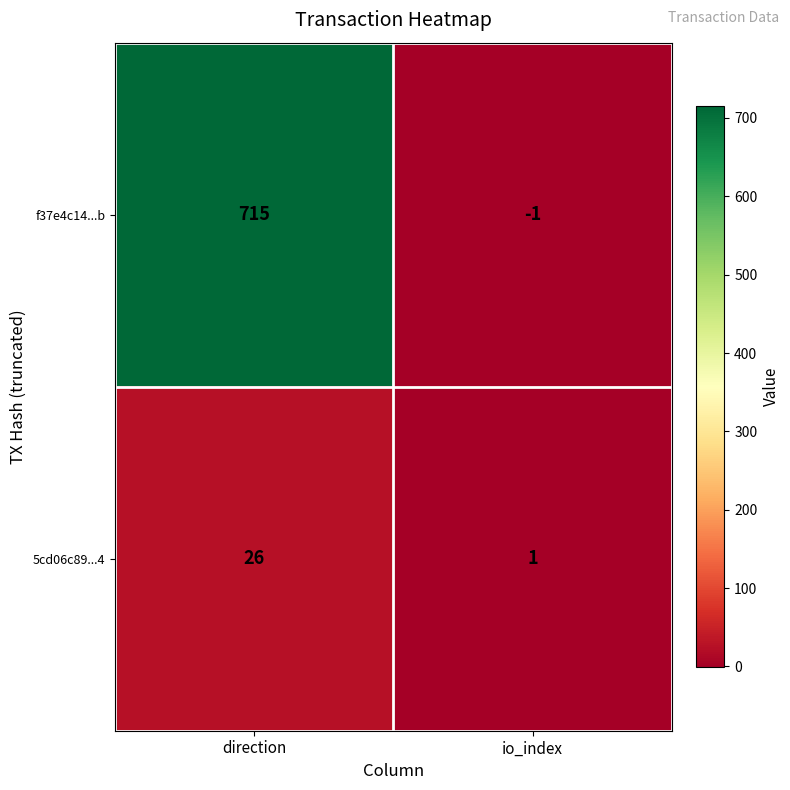

The value of f37e4c14...b at direction is 715. True or false?

True